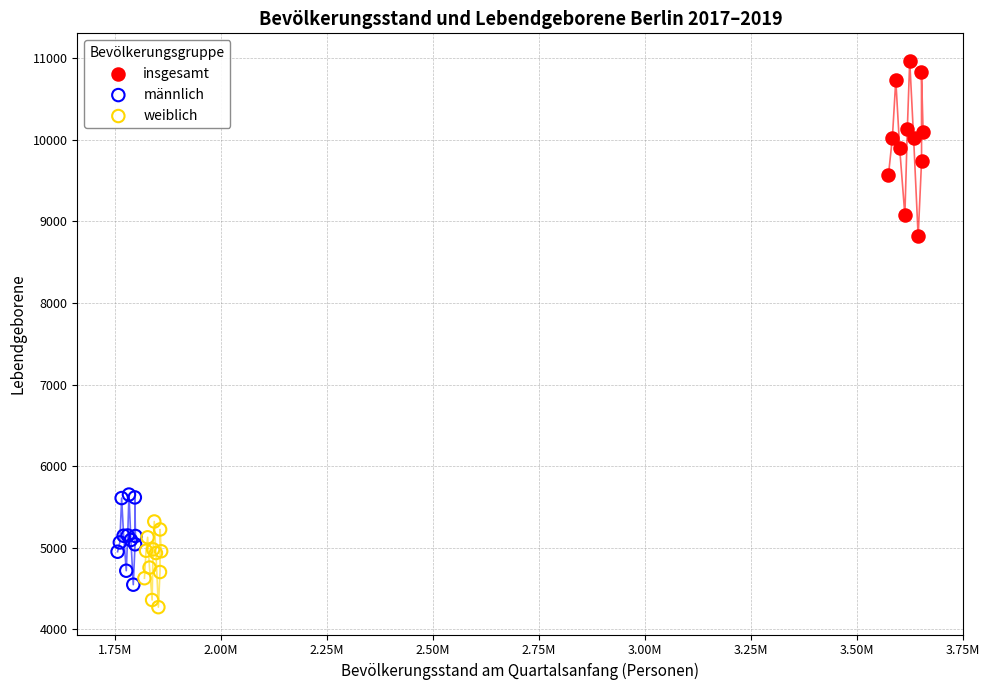

Which series contains the lowest Y value?

weiblich